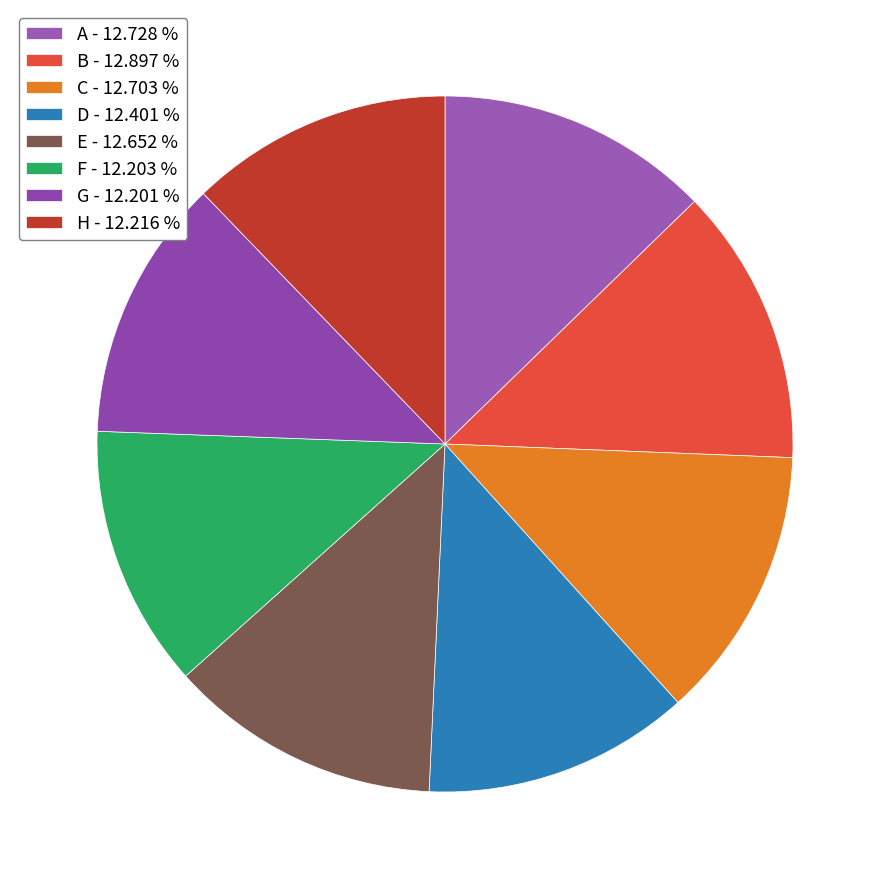

Count the number of slices in the pie.

8